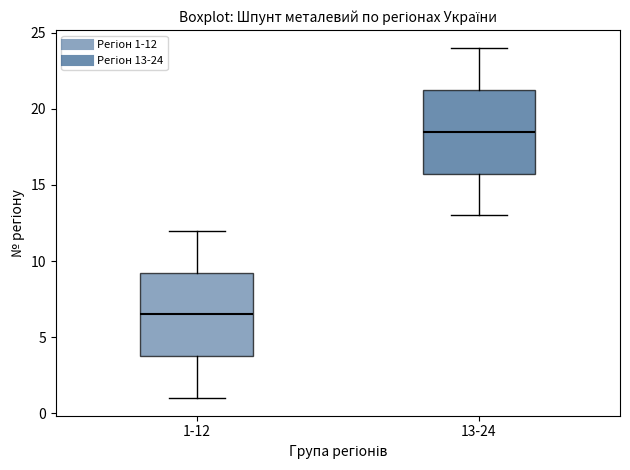

Which box's median line is the highest?

13-24